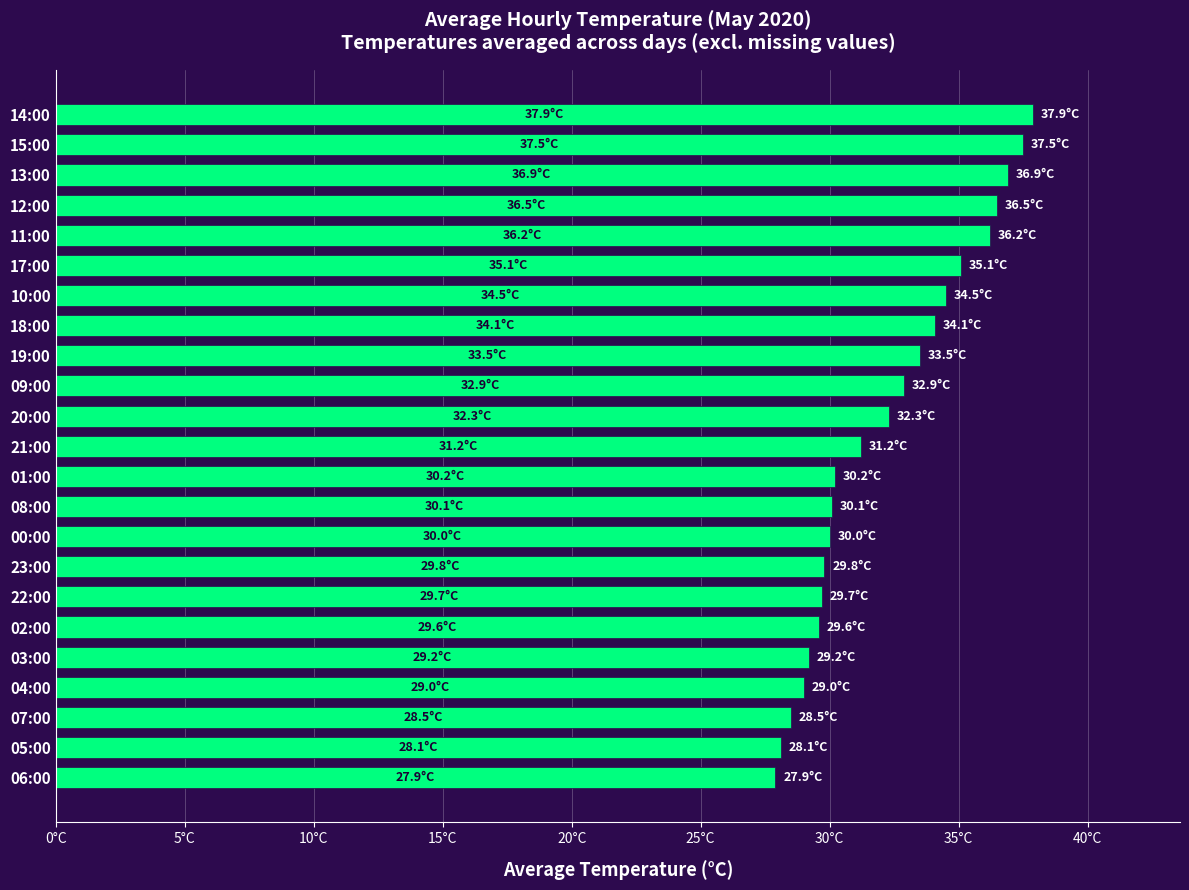

What is the difference between the second highest and minimum values?

9.6